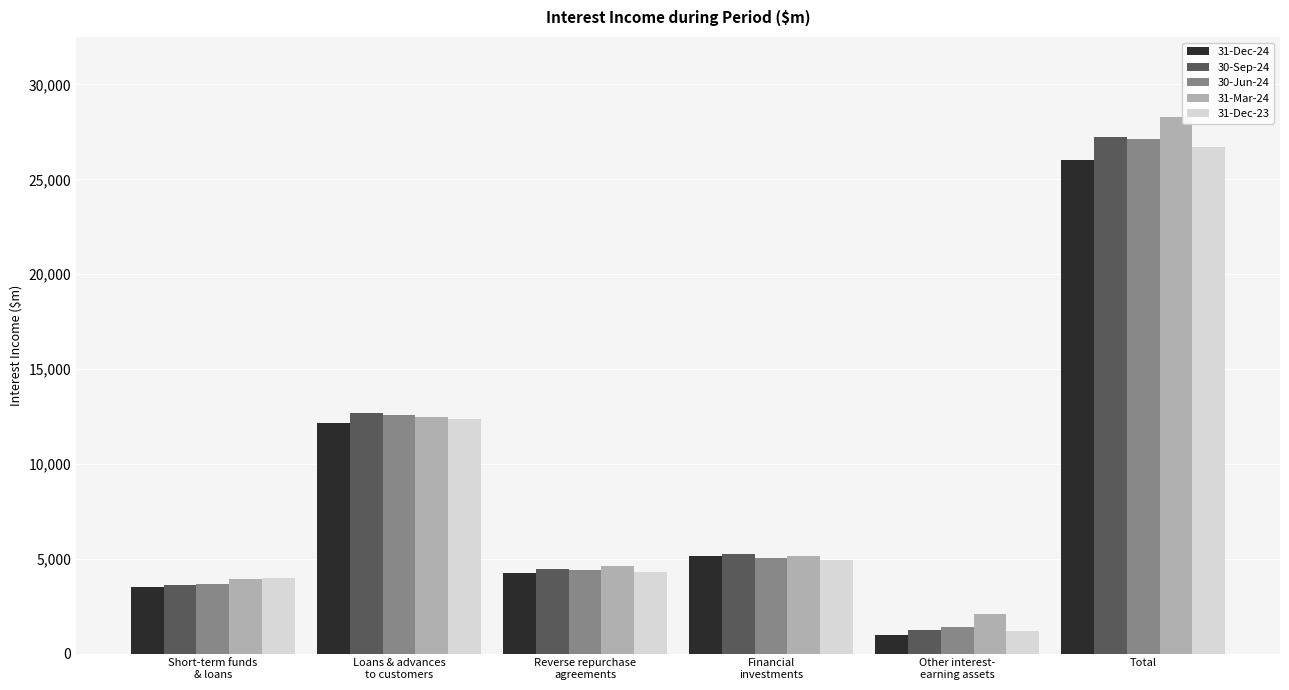

What is the greatest value displayed?

28265